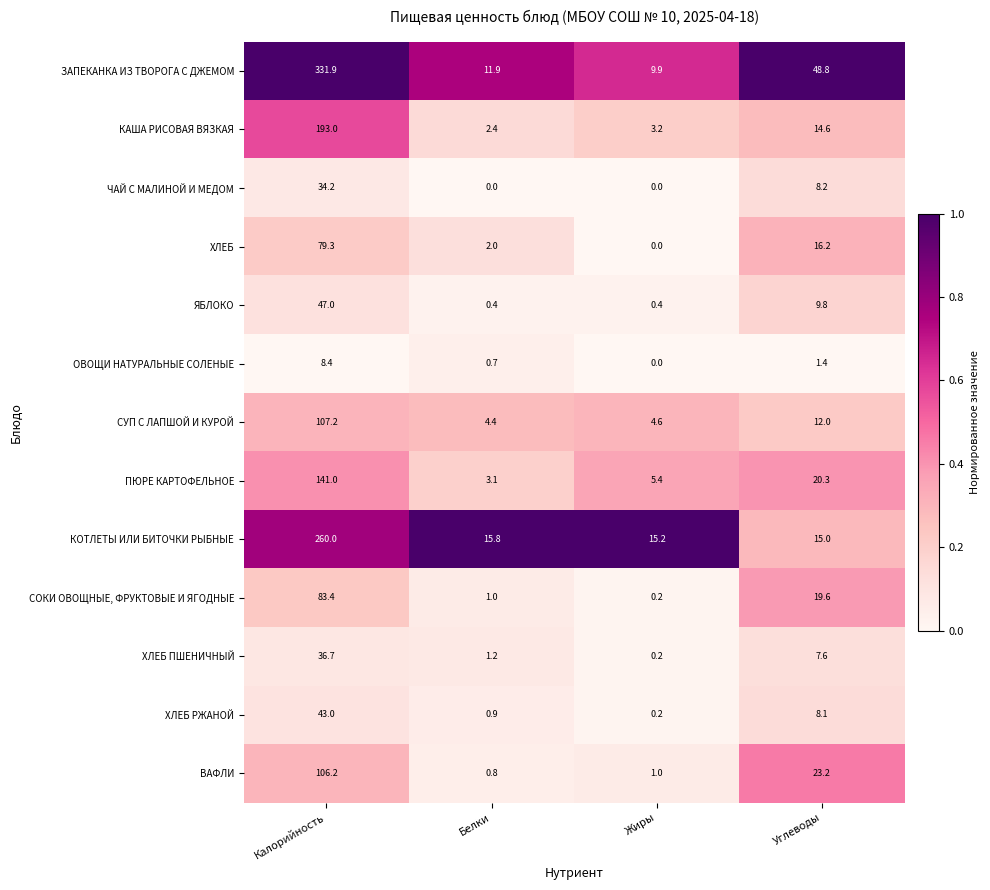

Between Калорийность and Белки, which series saw the biggest shift?

ЗАПЕКАНКА ИЗ ТВОРОГА С ДЖЕМОМ